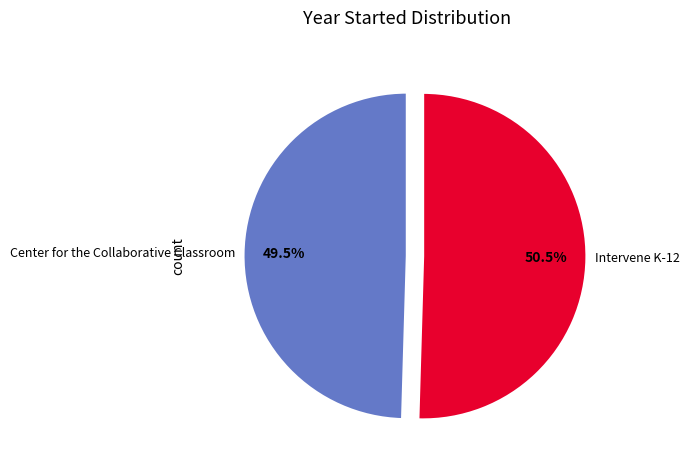

Is the sum of Intervene K-12 and Center for the Collaborative Classroom greater than half?

Yes